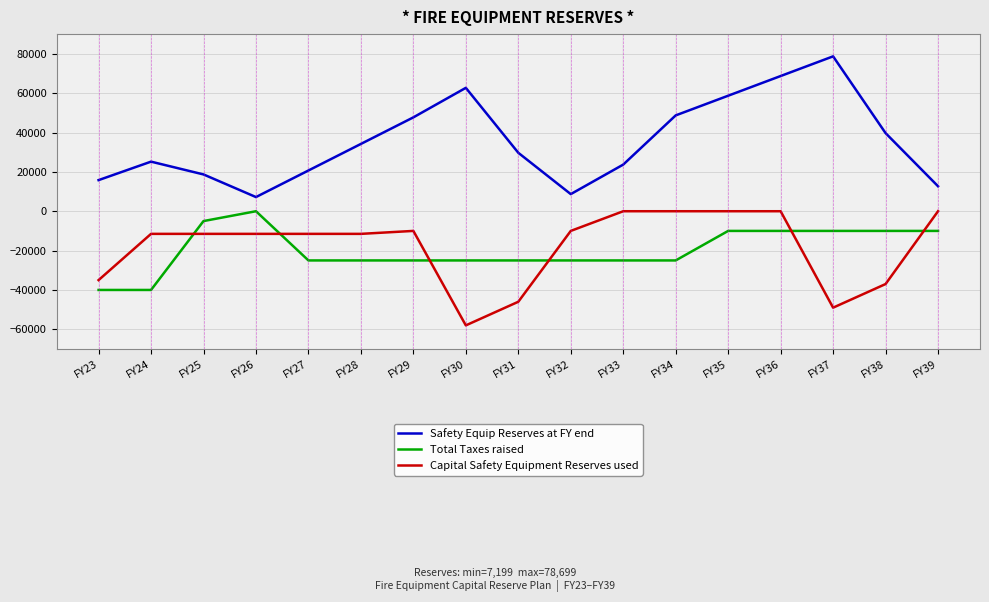

The value of Total Taxes raised at FY39 is -10000.0. True or false?

True